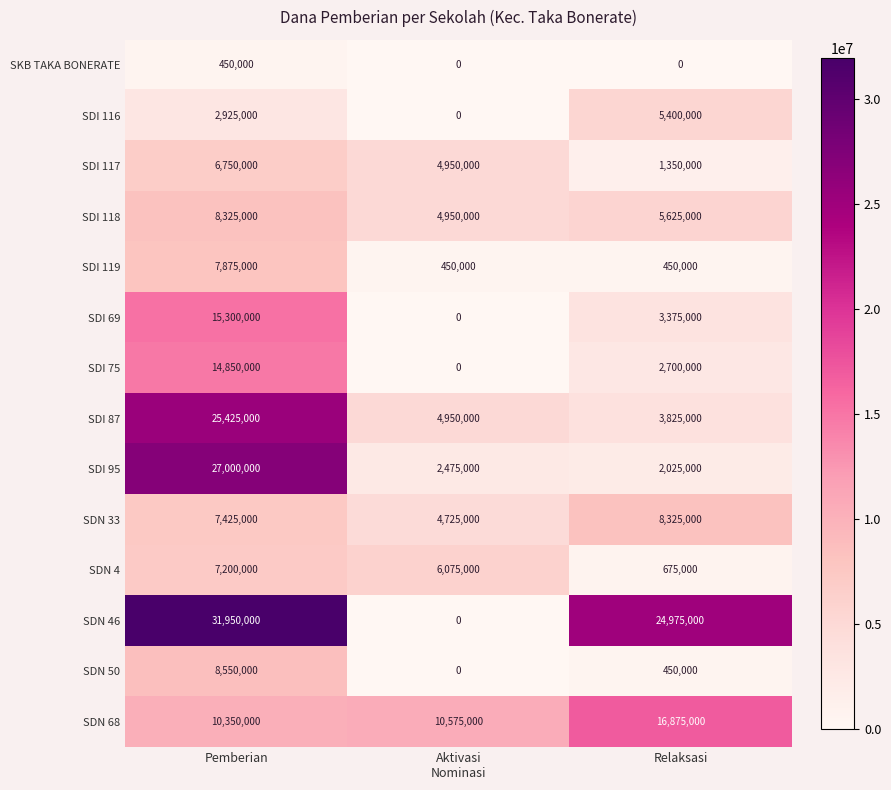

Rank the series at Pemberian from highest to lowest value.

SDN 46, SDI 95, SDI 87, SDI 69, SDI 75, SDN 68, SDN 50, SDI 118, SDI 119, SDN 33, SDN 4, SDI 117, SDI 116, SKB TAKA BONERATE